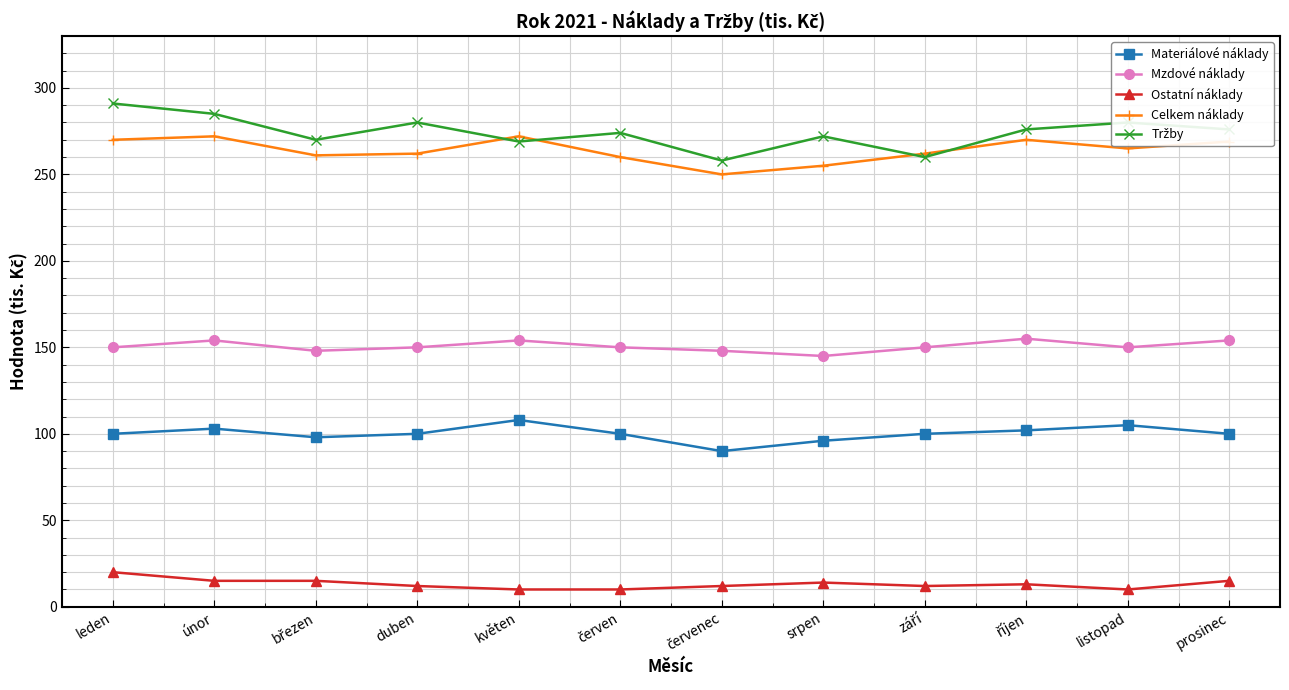

What is the total value across all series at prosinec?

814